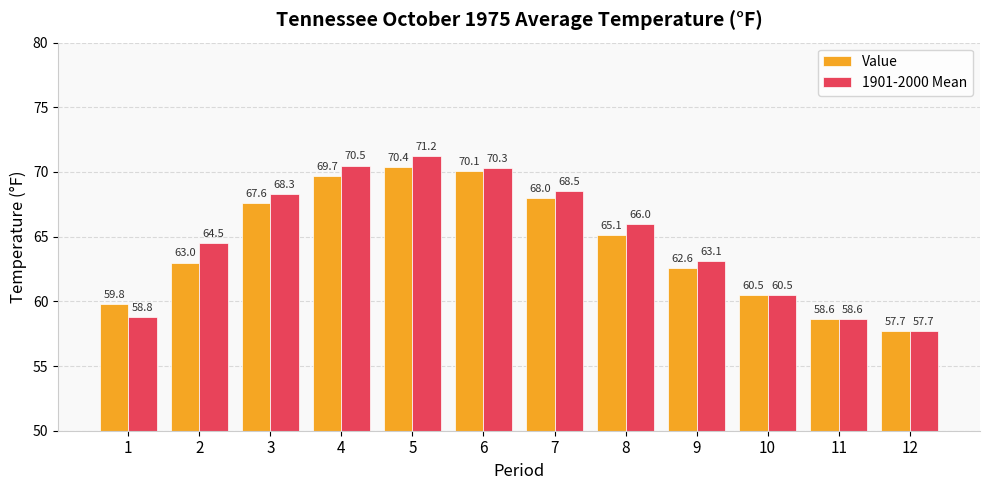

The 1901-2000 Mean series shows 57.7 at 12. True or false?

True